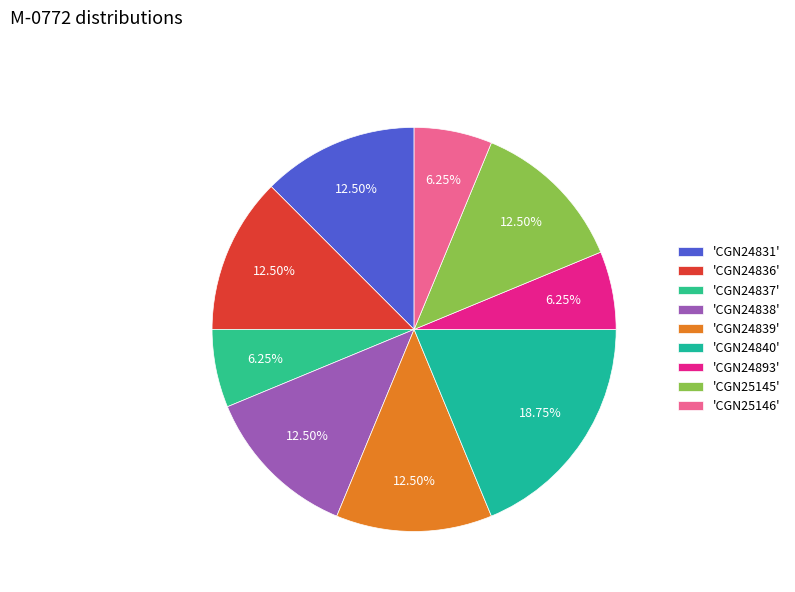

To the nearest percent, what is the average slice percentage?

11%